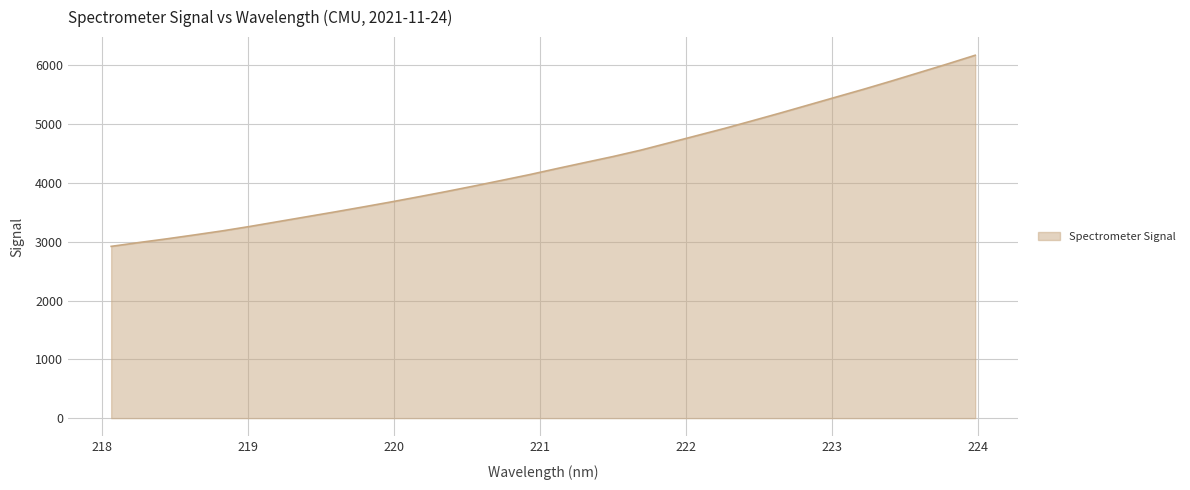

What is the greatest value displayed?

6173.3